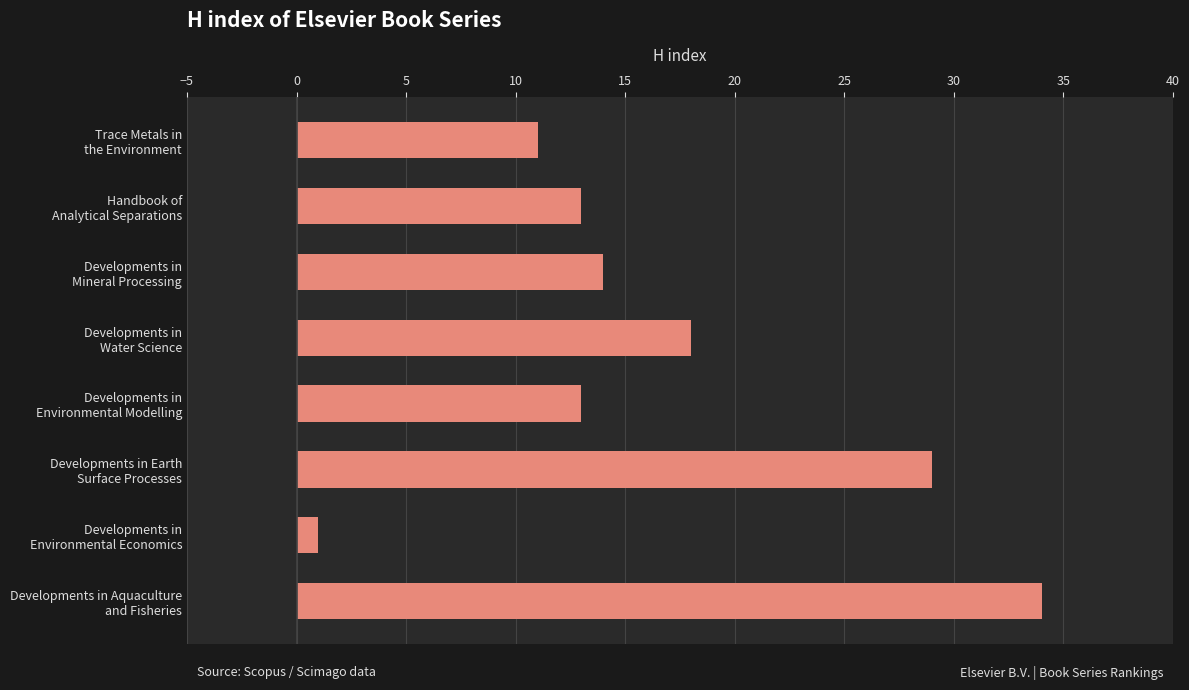

What is the difference between the maximum and minimum values?

33